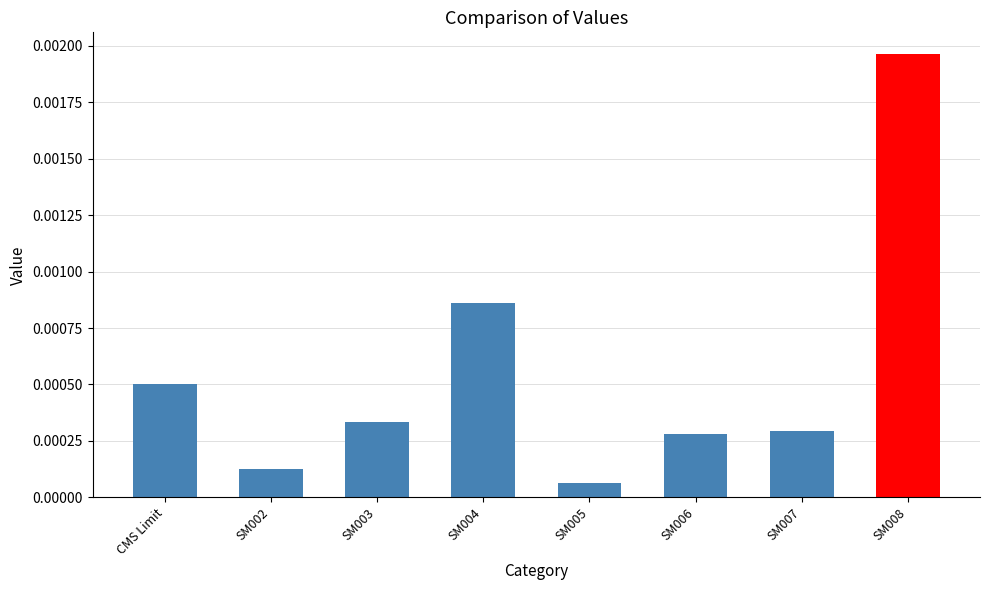

Which label corresponds to the largest value in the chart?

SM008